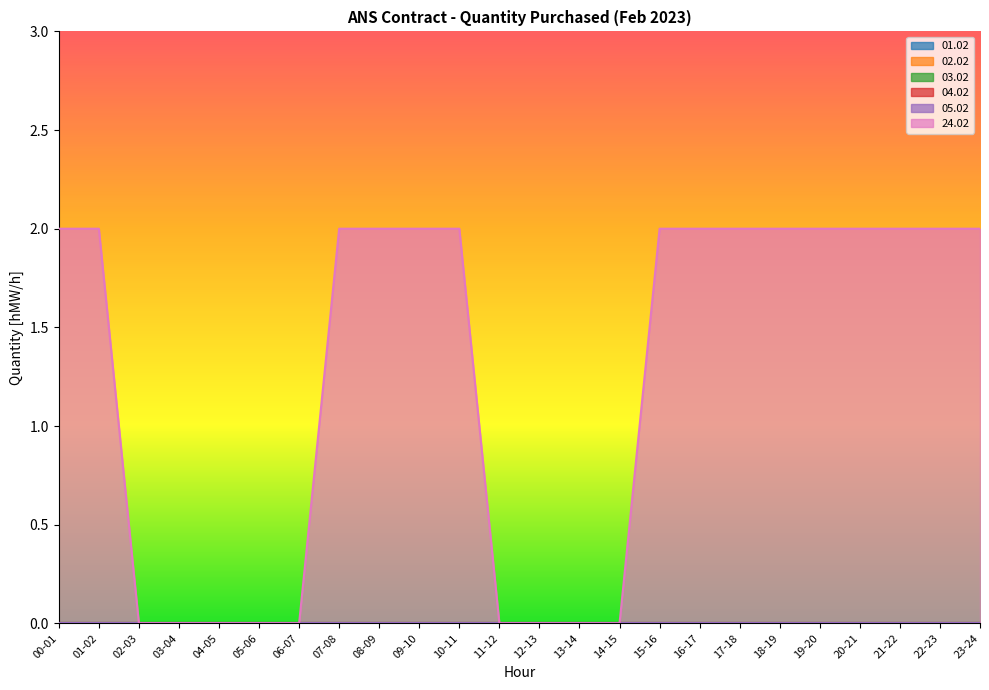

Is the value of 03.02 at 20-21 greater than the value of 04.02 at 19-20?

No